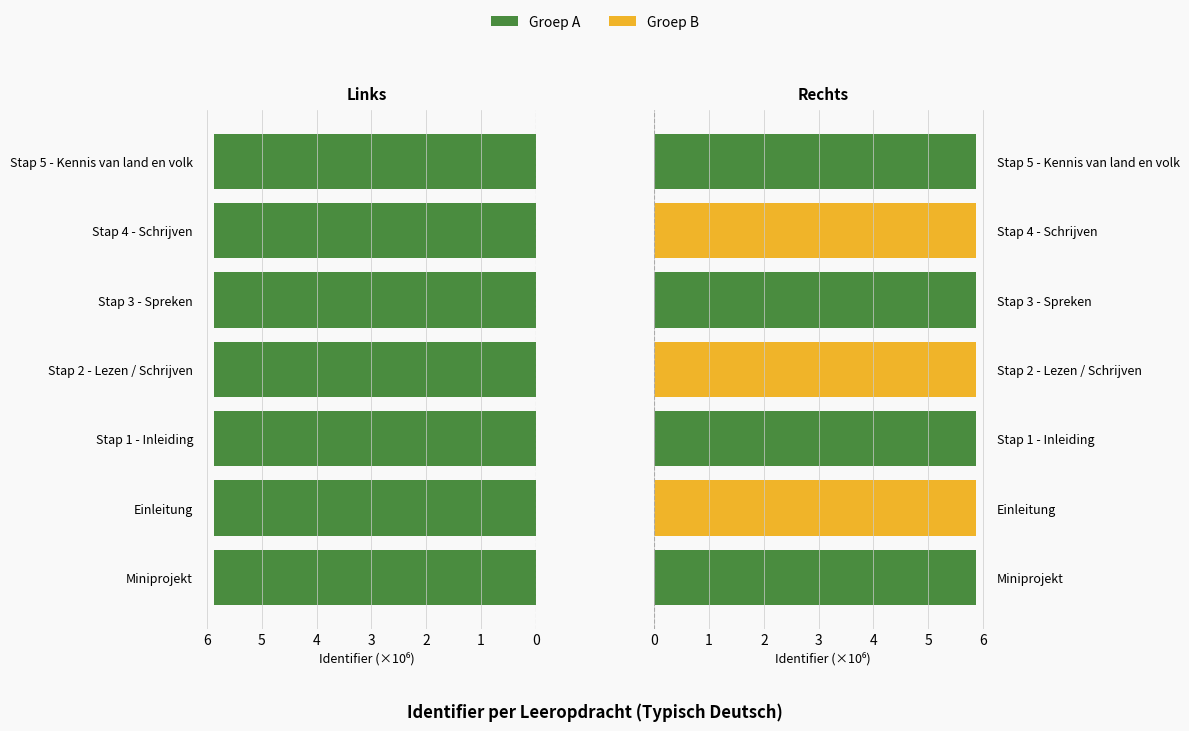

The Stappen (links) series shows 9.1 at Miniprojekt. True or false?

False